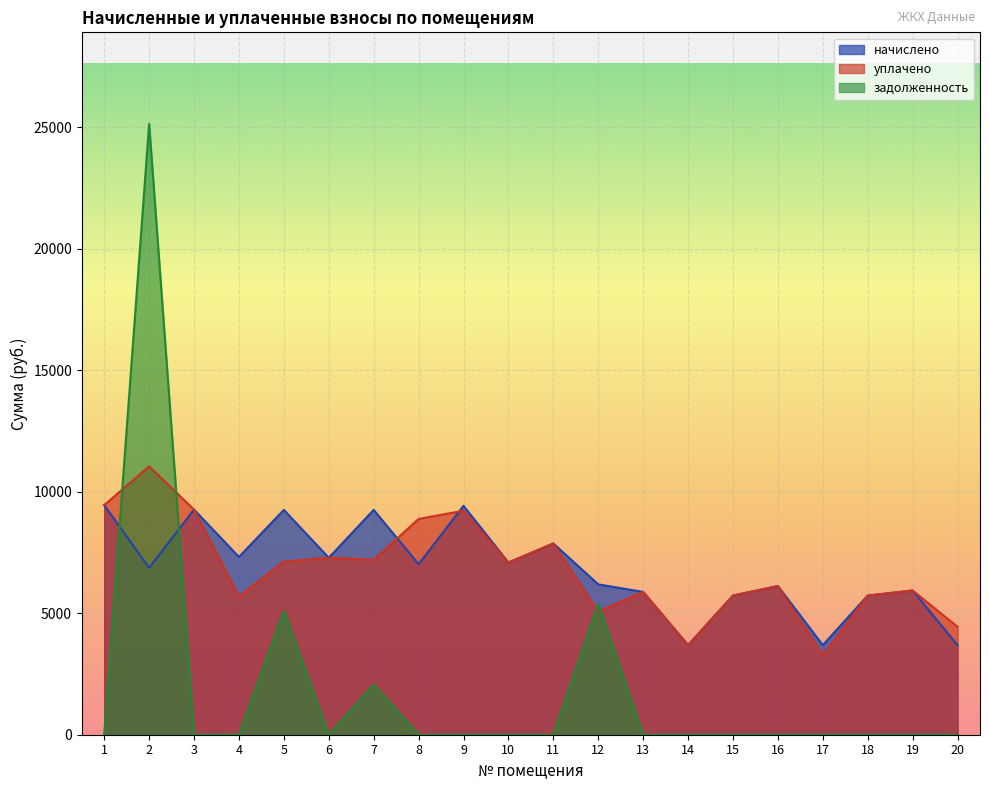

How many series are shown in this chart?

3